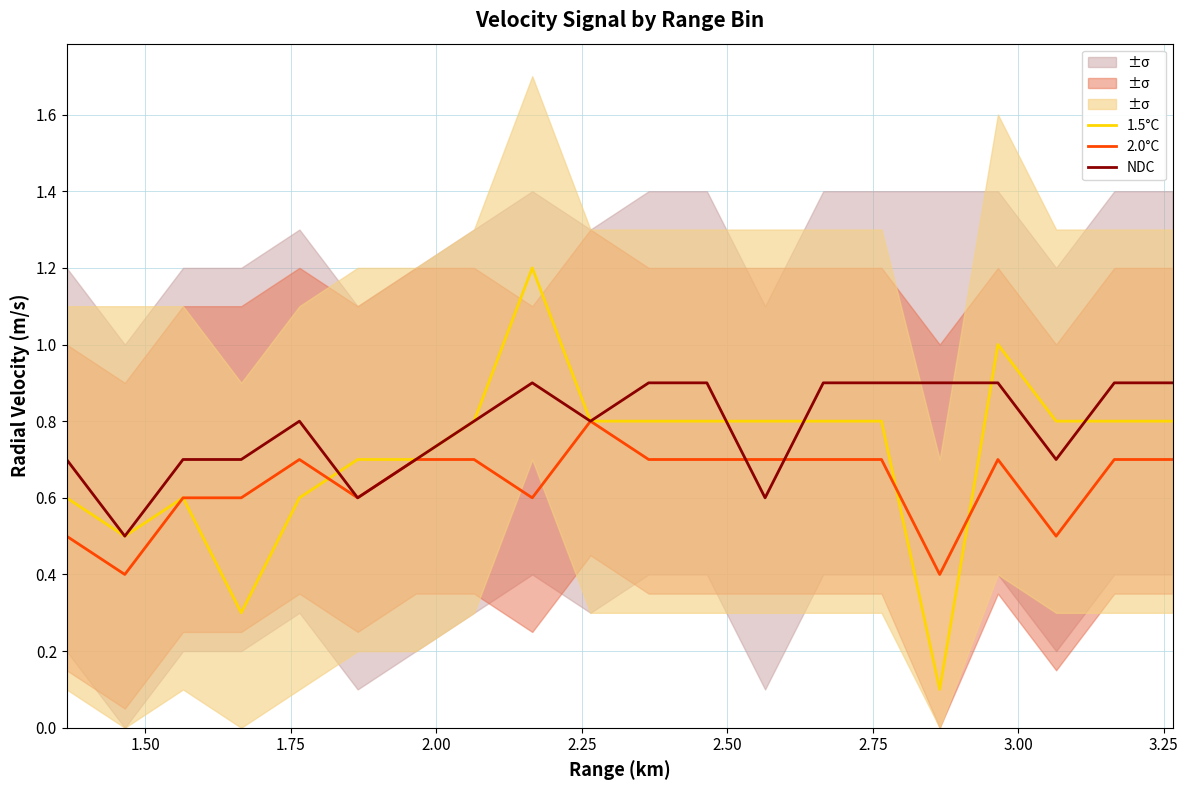

What is the lowest value of the NDC series?

0.5